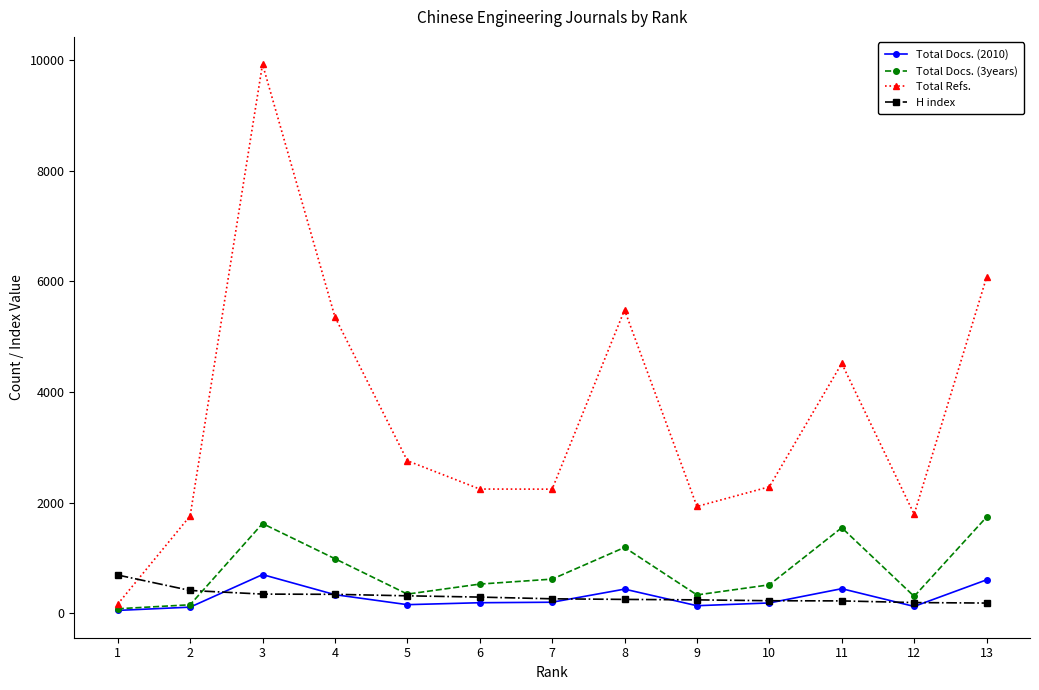

What is the average value of the Total Docs. (2010) series?

281